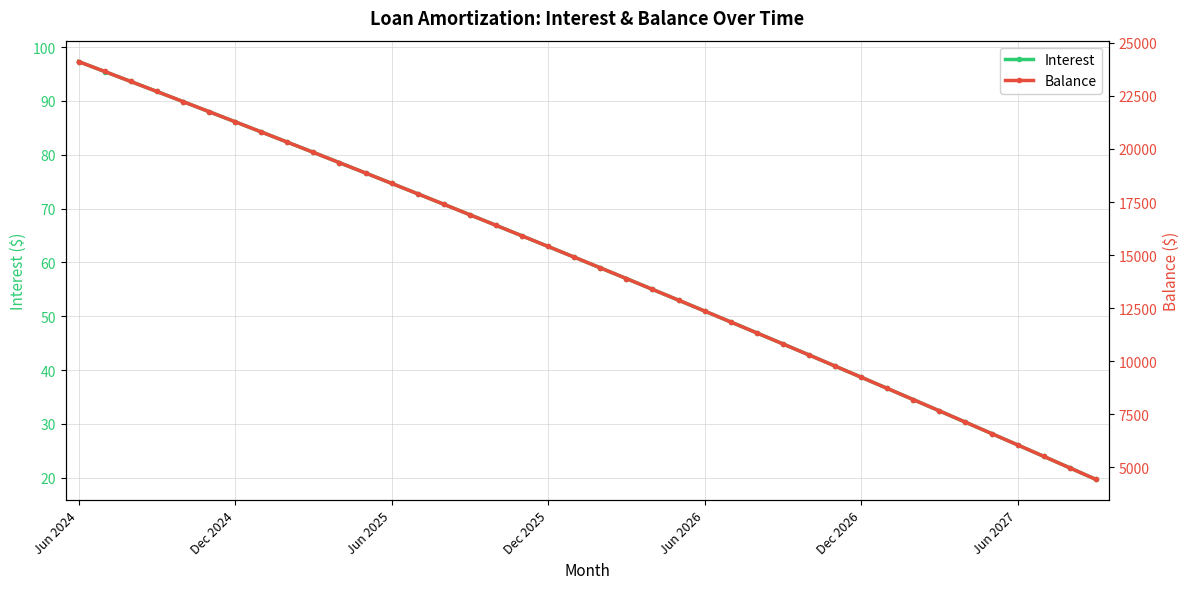

Which series has the widest spread of values?

Balance